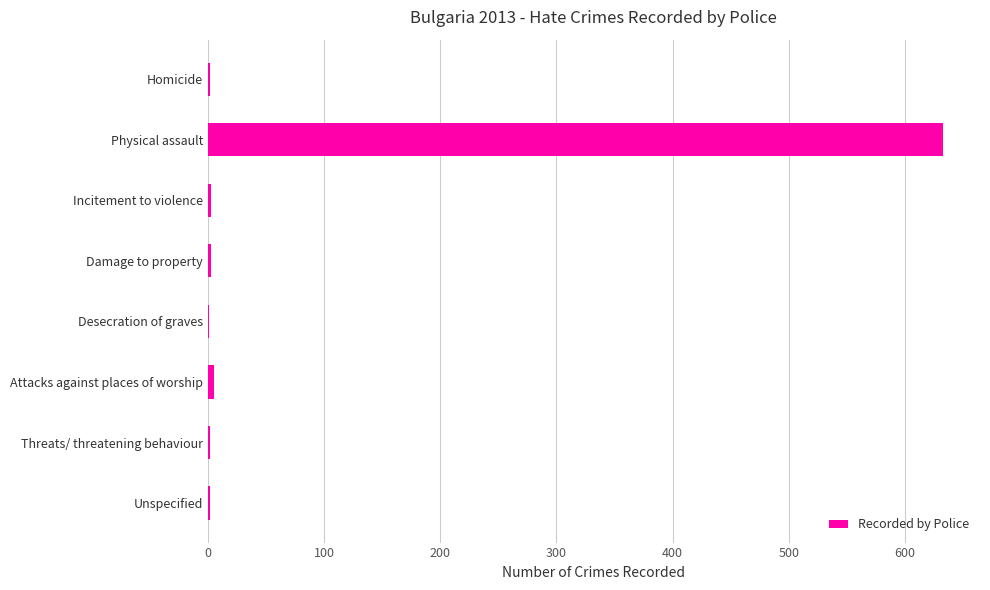

The chart shows a value of 976 at Physical assault. True or false?

False